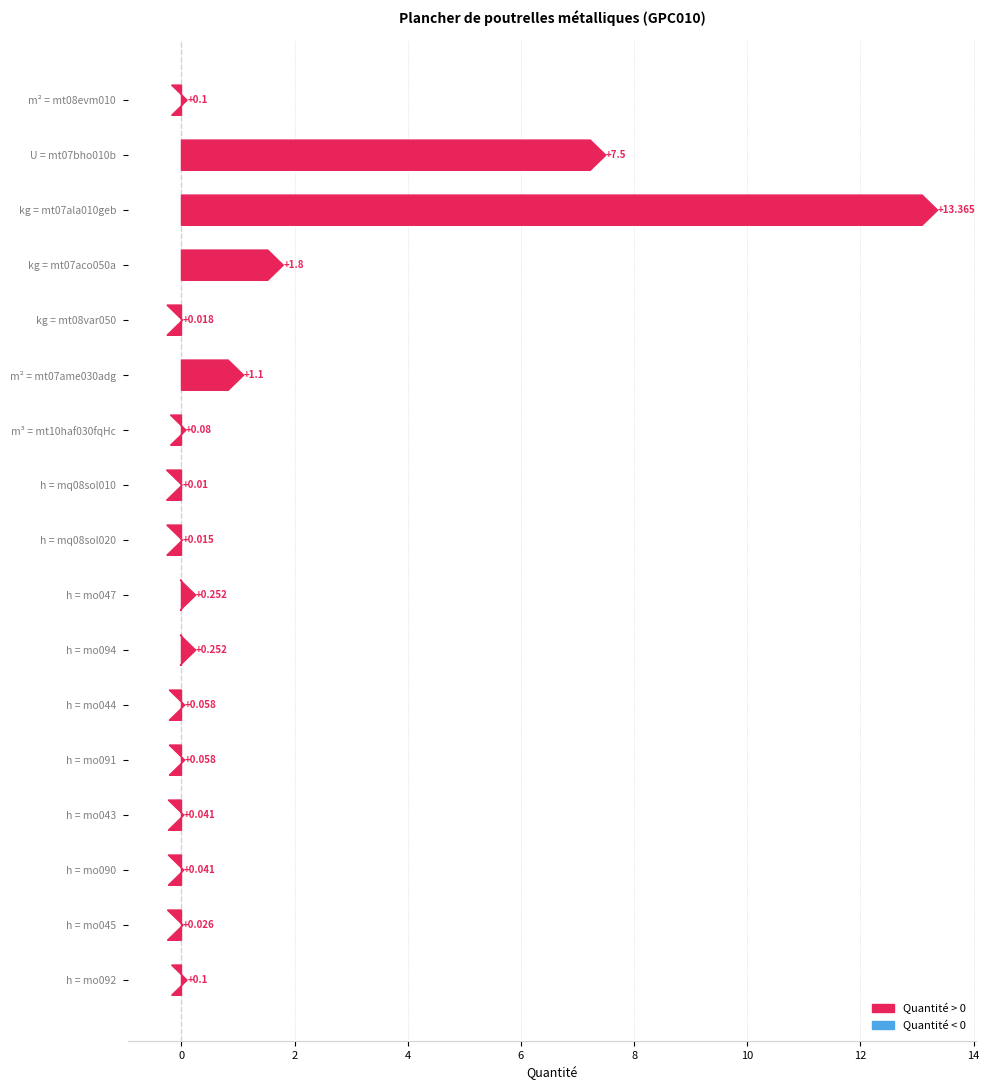

What is the difference between the values at m² = mt07ame030adg and U = mt07bho010b?

6.4